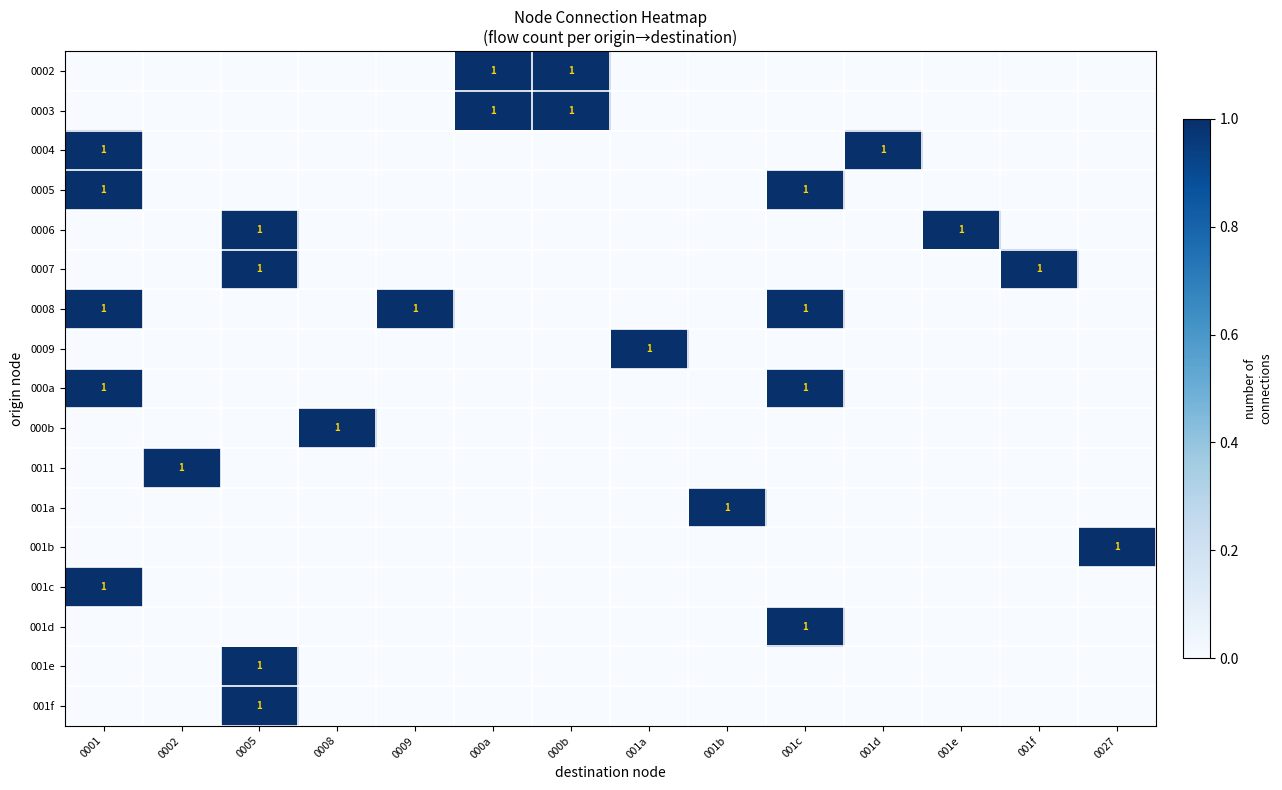

Rank the series at 0001 from lowest to highest value.

0002, 0003, 0006, 0007, 0009, 000b, 0011, 001a, 001b, 001d, 001e, 001f, 0004, 0005, 0008, 000a, 001c